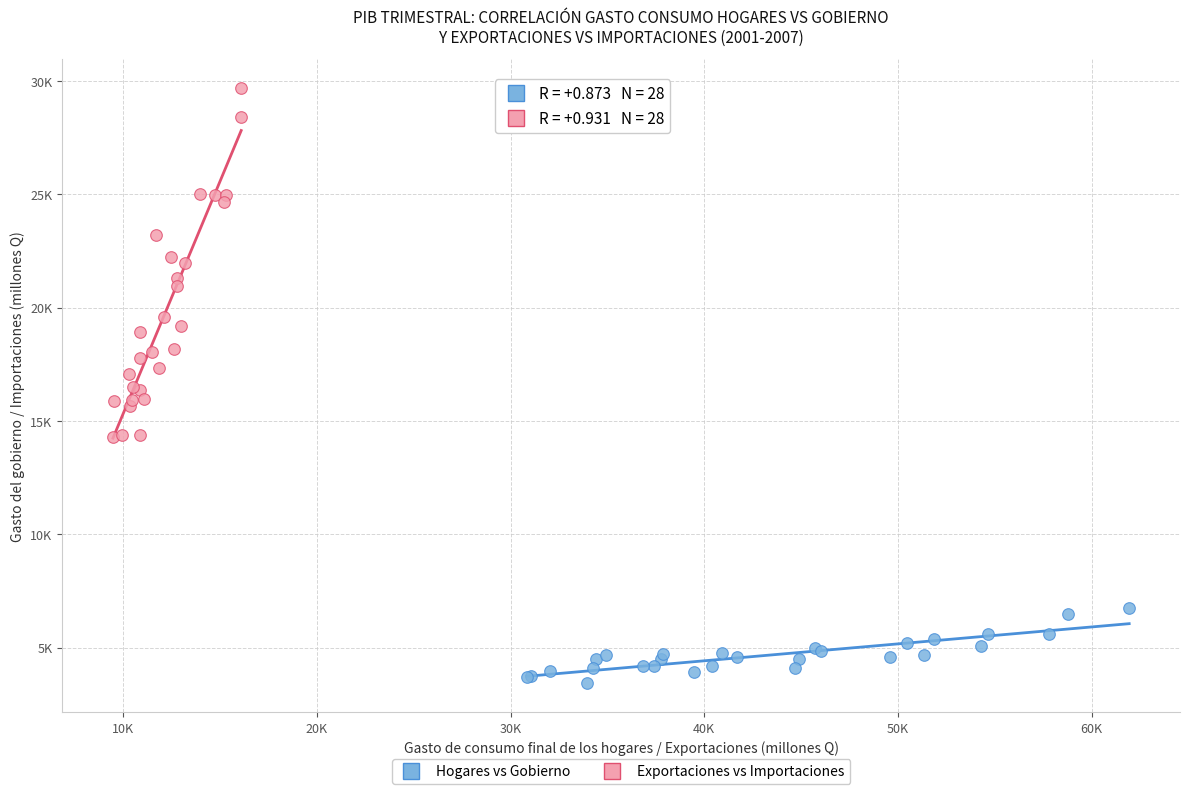

What are all the series names shown in the legend?

Hogares vs Gobierno, Exportaciones vs Importaciones